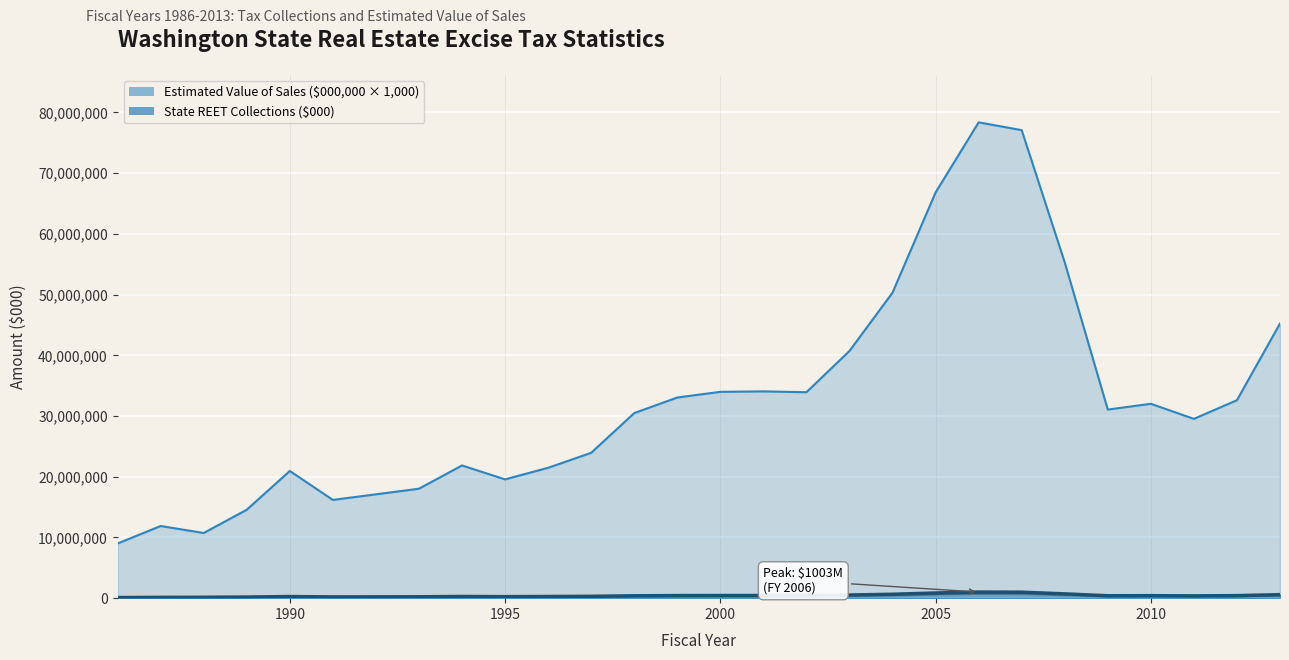

Which series has the largest total across all categories?

Estimated Value of Sales ($000,000)